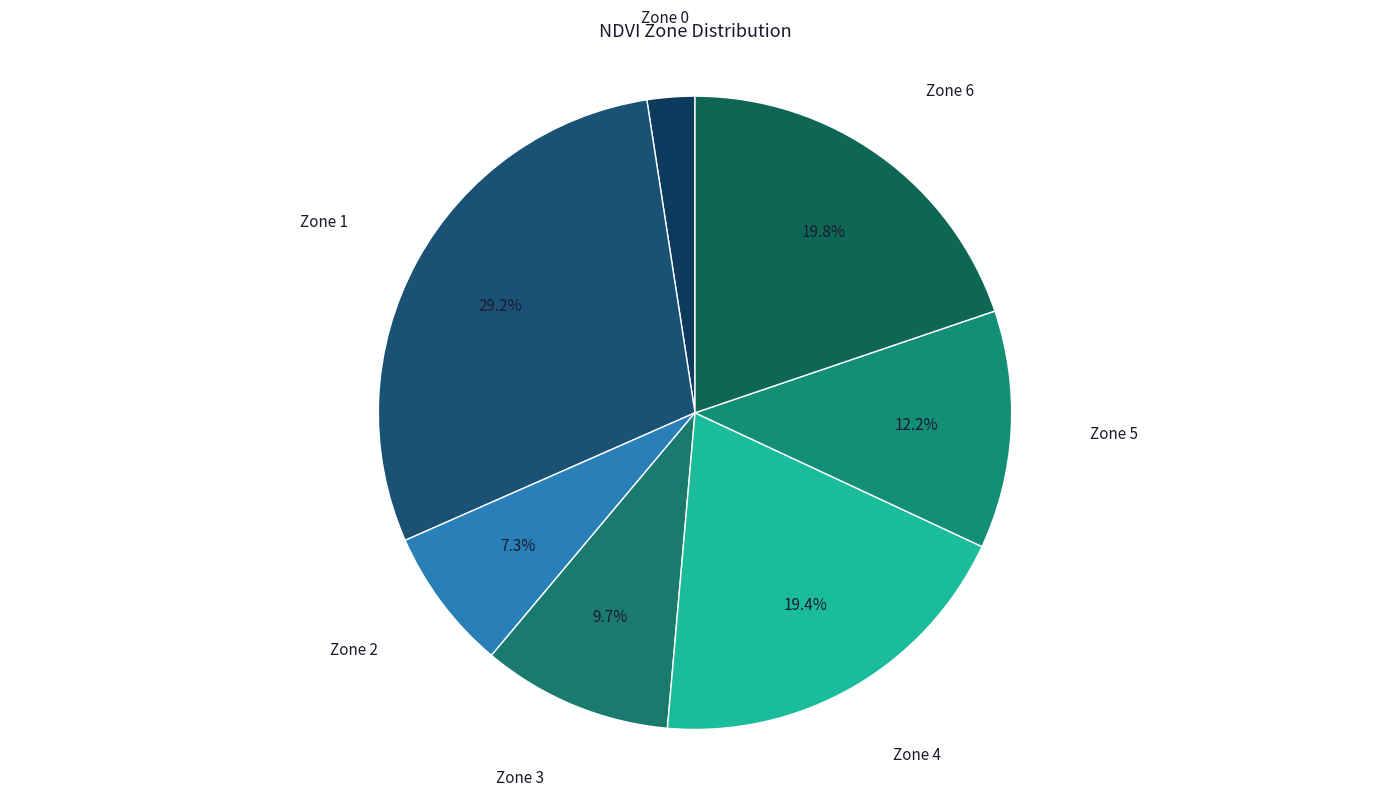

How many slices are in this pie chart?

7